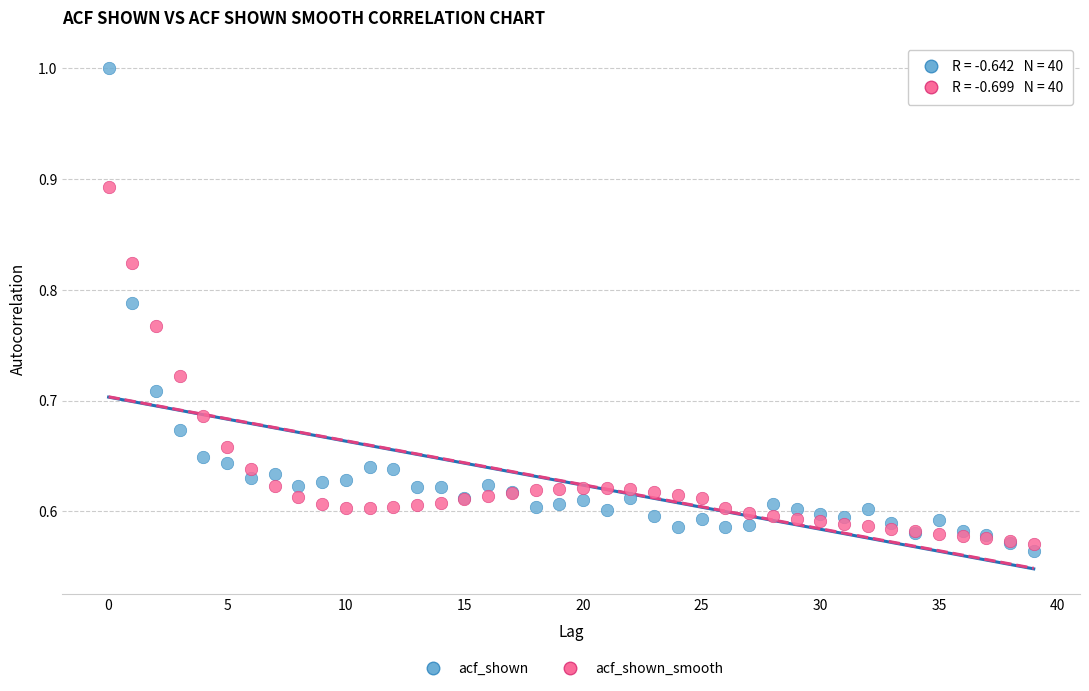

Which series contains the highest Y value?

acf_shown